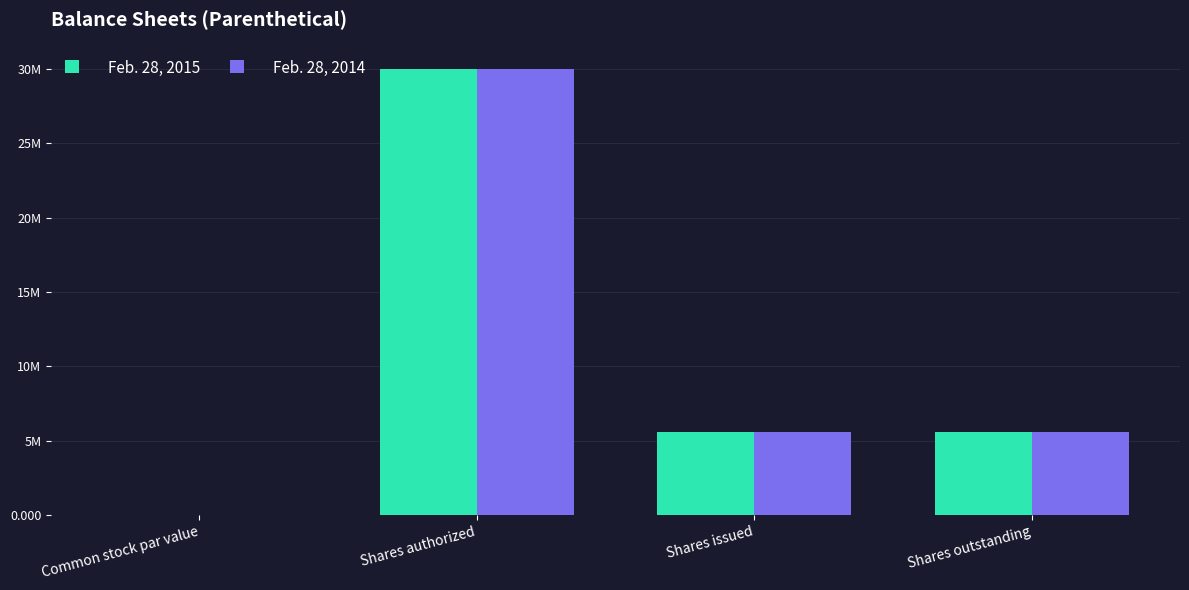

Are the bars grouped side by side (vs. stacked)?

Yes